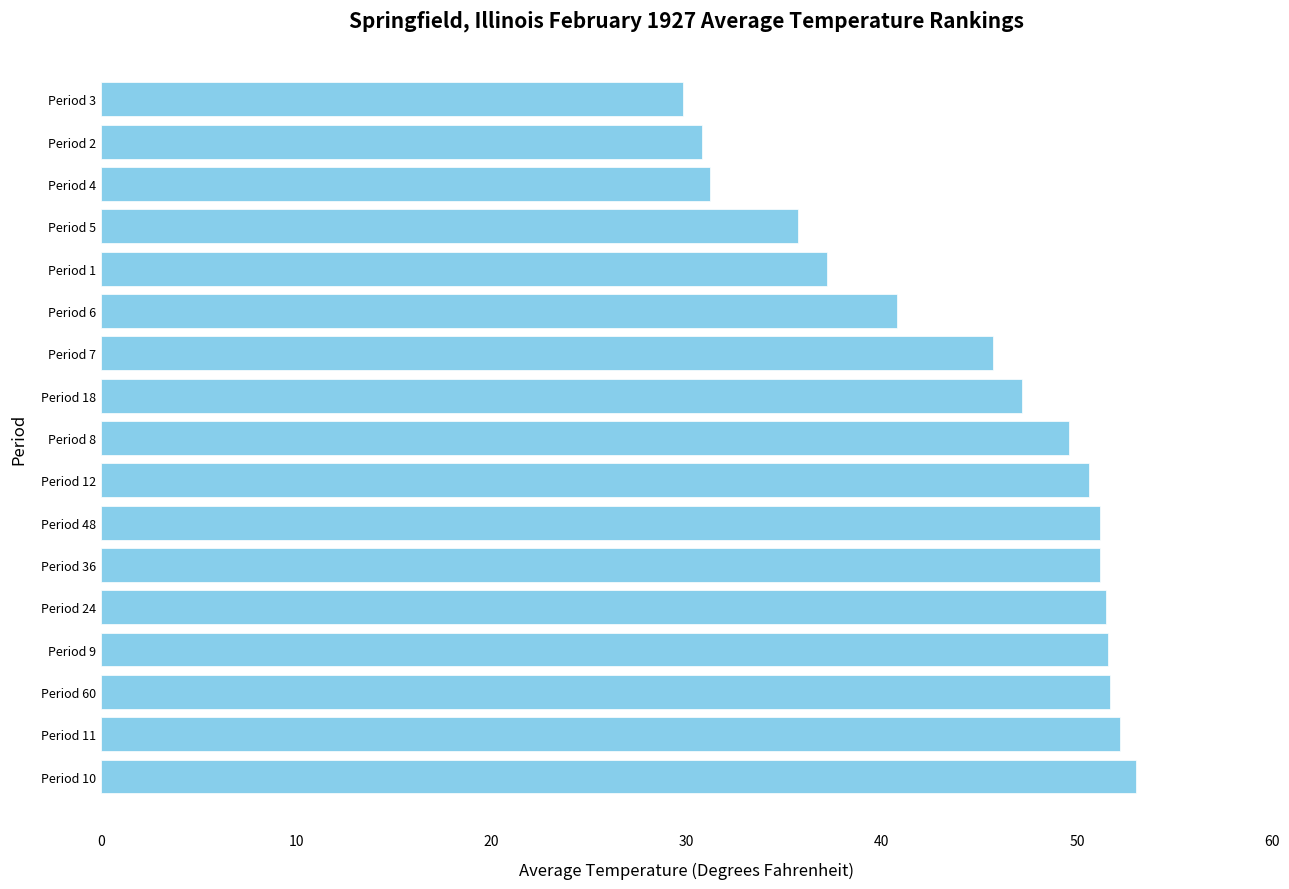

Where is the data nearest to the value 41?

Period 6